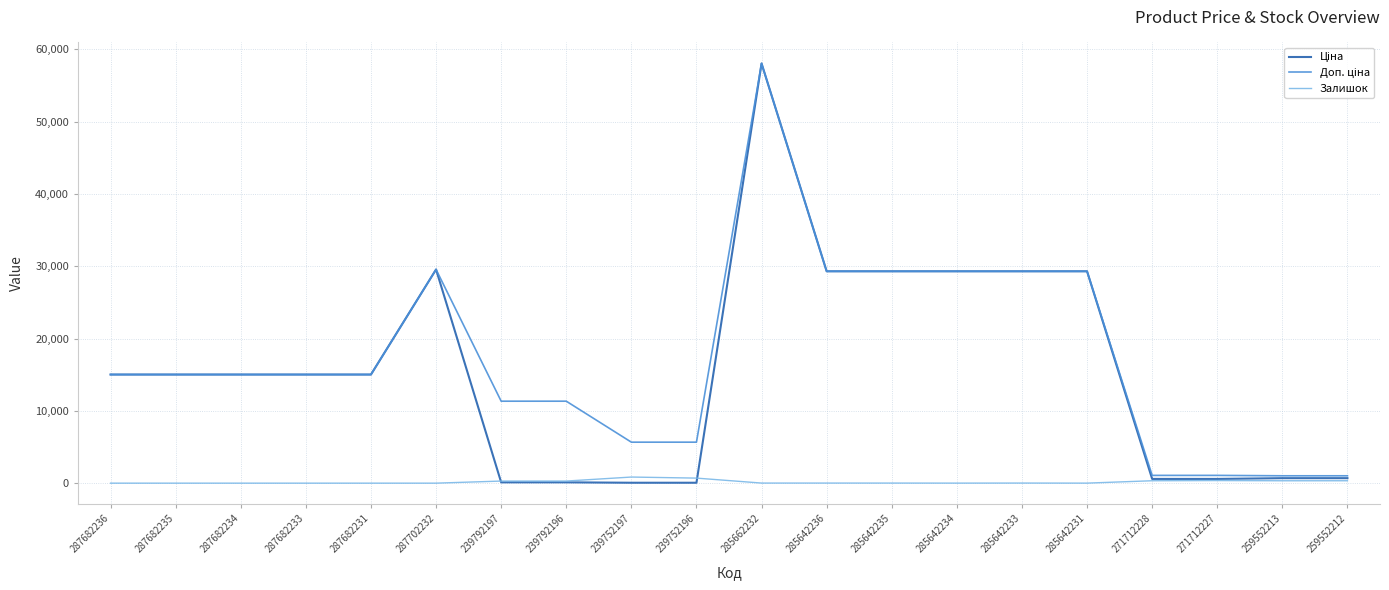

At which category is the sum across all series the highest?

285662232